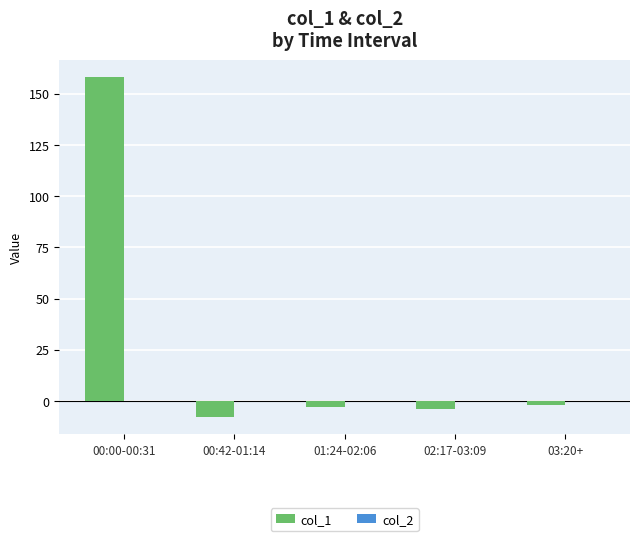

How many bars are there in total?

5